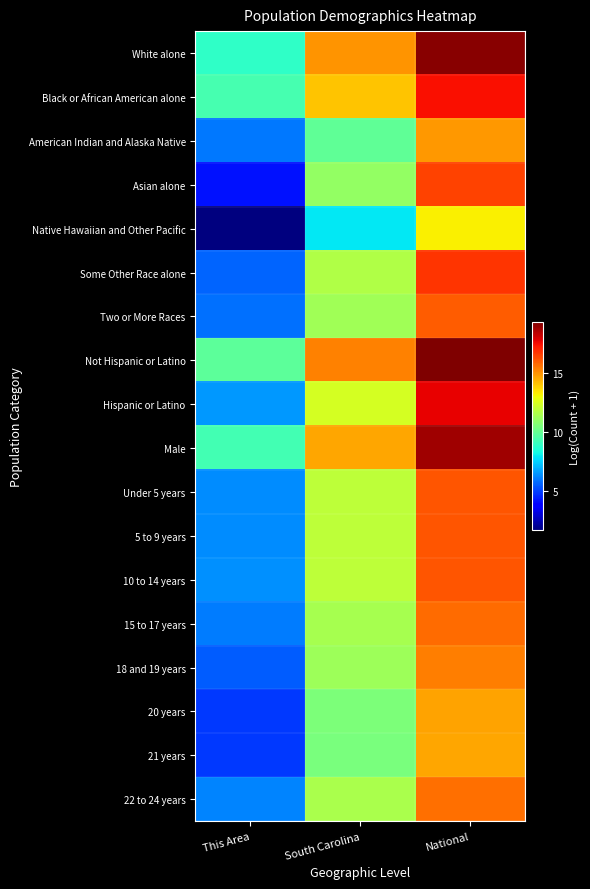

Which series has the largest total across all categories?

Not Hispanic or Latino